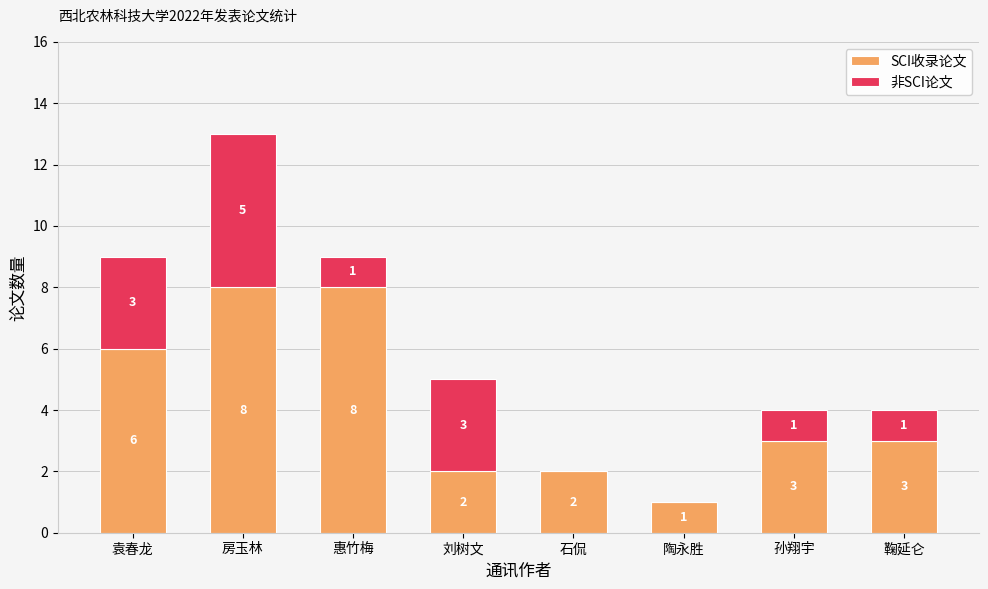

What is the total value across all series at 陶永胜?

1